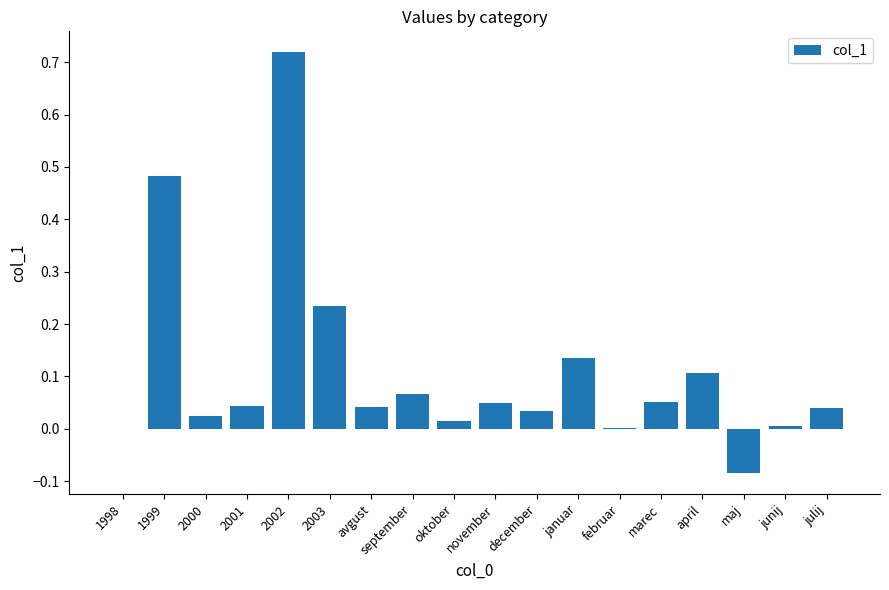

True or false: the data shows 0.1 at 1999.

False